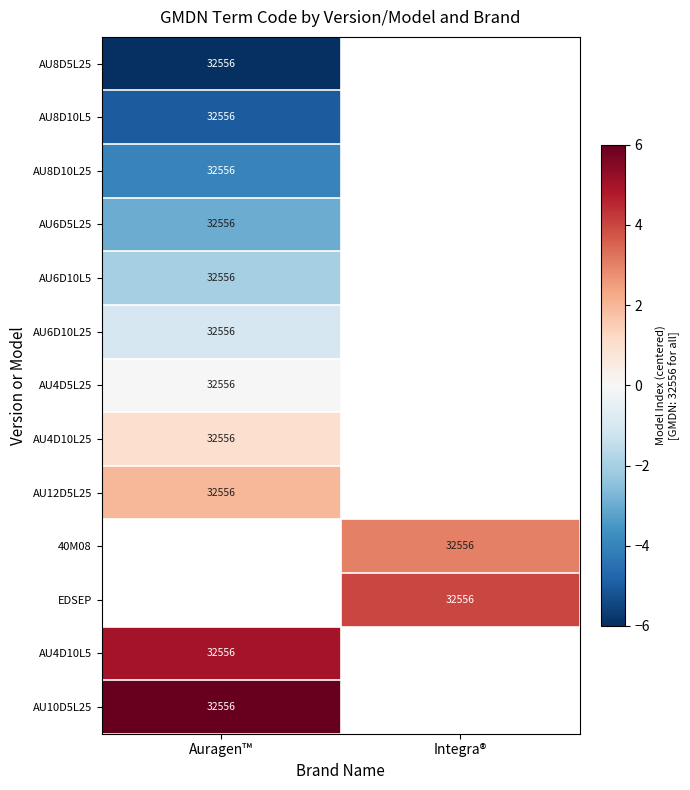

Is it true that AU10D5L25 equals 45384 at Auragen™?

False